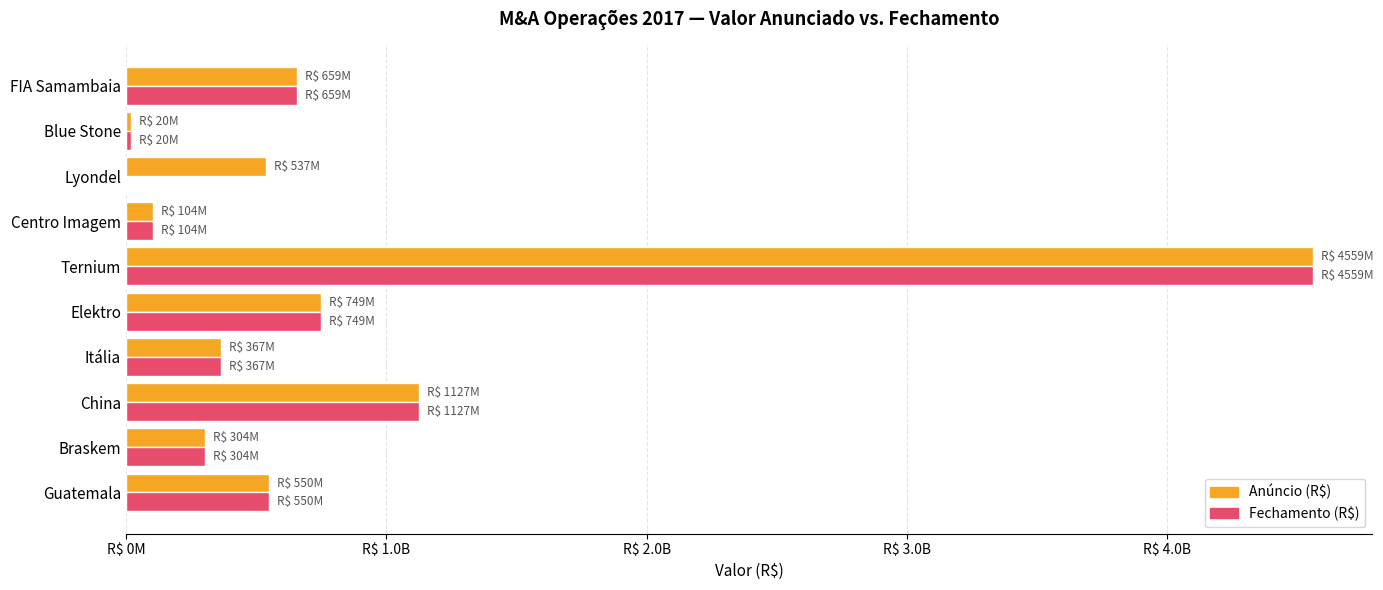

Which series has the largest range (max minus min)?

Fechamento (R$)